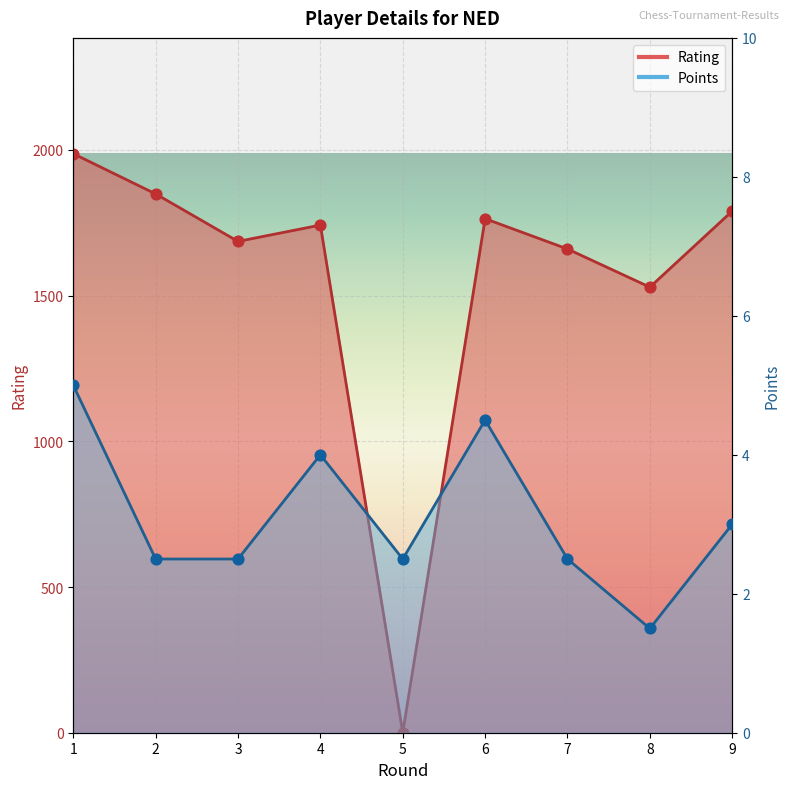

Which series reaches the minimum Y coordinate?

Rating